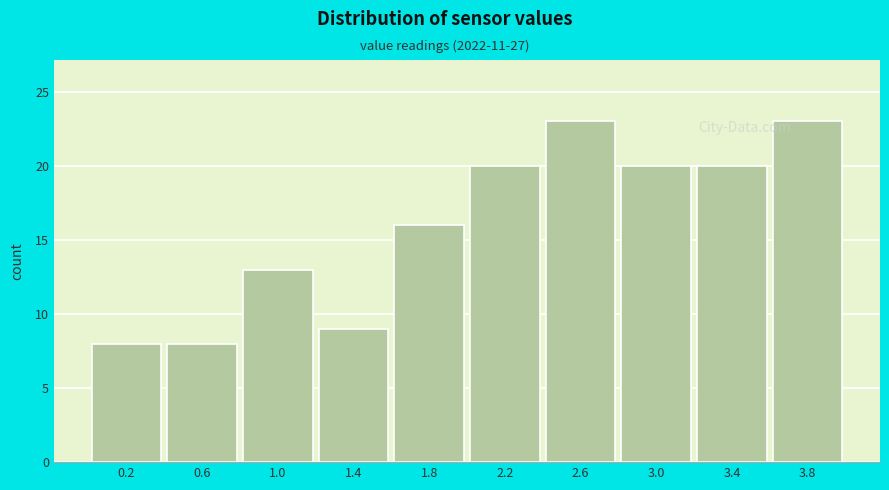

Reading left to right, list every bar in this chart as the range it spans on the x-axis followed by its height. The values are not printed on the chart, so give them approximately, as read against the axis.

0.0 to 0.4: 8
0.4 to 0.8: 8
0.8 to 1.2: 13
1.2 to 1.6: 9
1.6 to 2.0: 16
2.0 to 2.4: 20
2.4 to 2.8: 23
2.8 to 3.2: 20
3.2 to 3.6: 20
3.6 to 4.0: 23